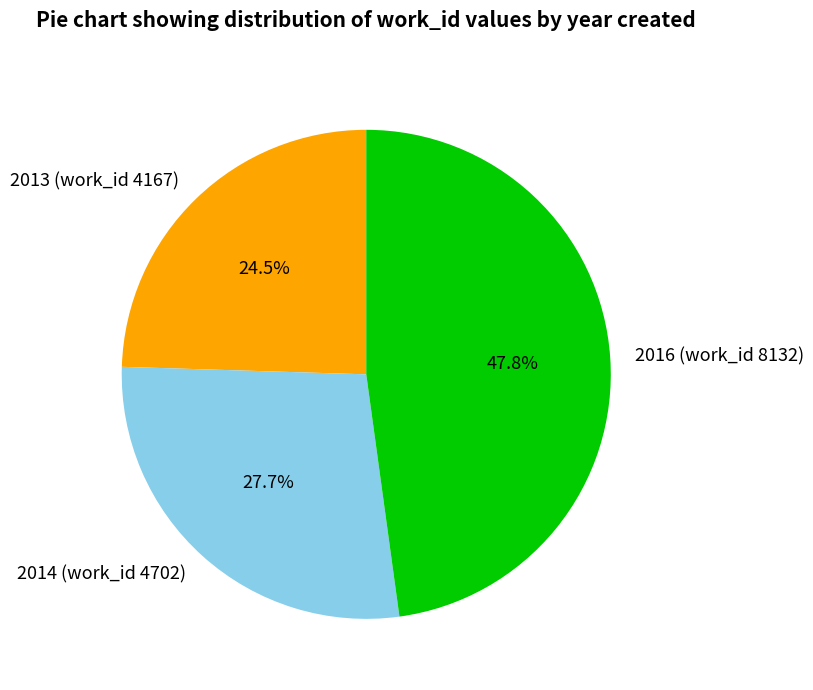

Which has a higher value, 2013 (work_id 4167) or 2014 (work_id 4702)?

2014 (work_id 4702)